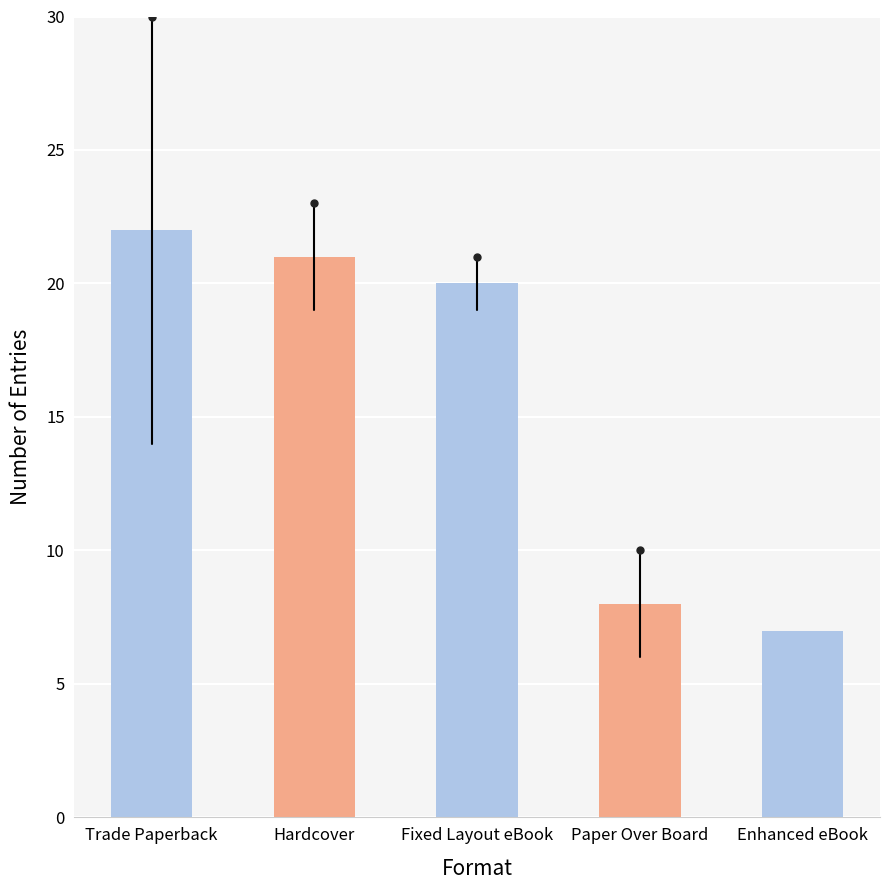

Reading right to left, transcribe all the data shown in this chart.

Enhanced eBook=7	Paper Over Board=8	Fixed Layout eBook=20	Hardcover=21	Trade Paperback=22